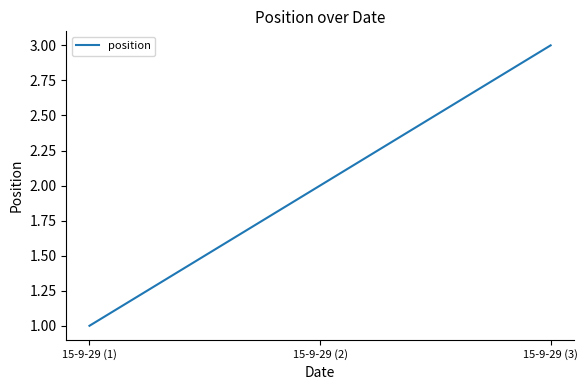

What is the approximate value at 15-9-29 (3)?

3